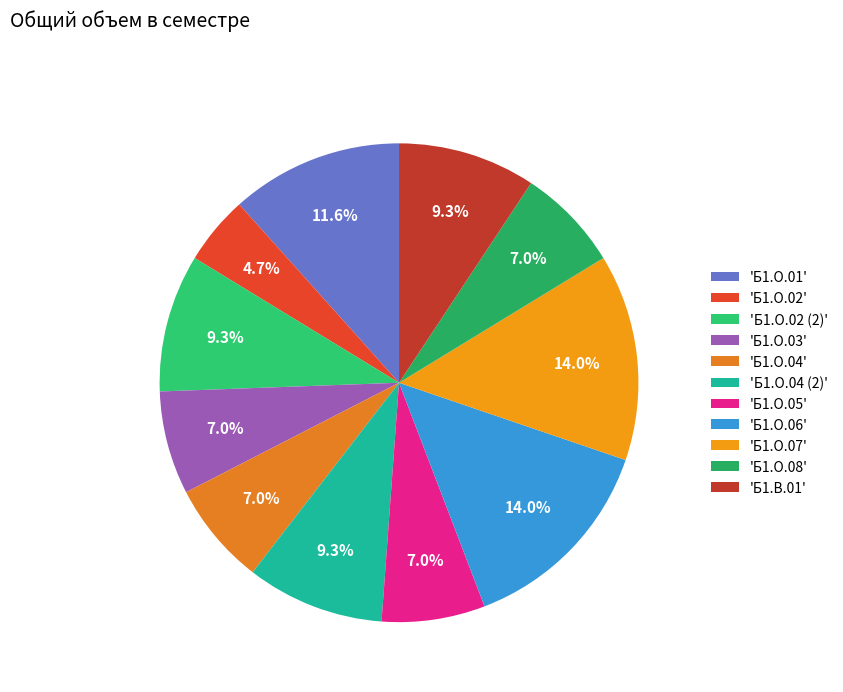

Count the number of slices in the pie.

11